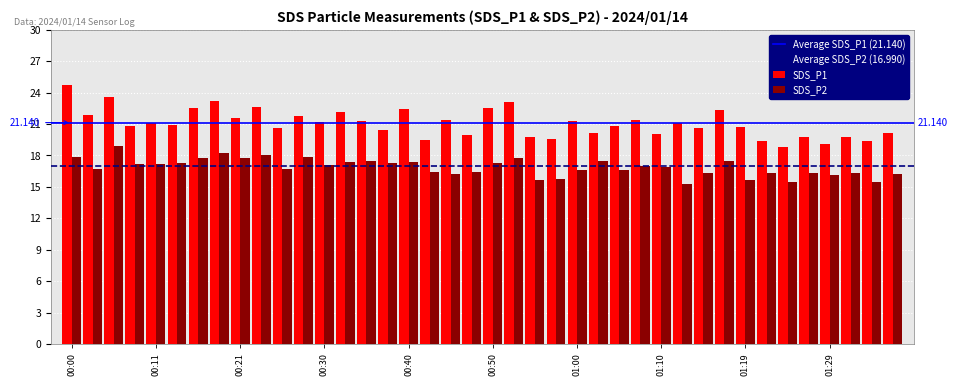

What is the label of the 24th bar from the left?

00:57